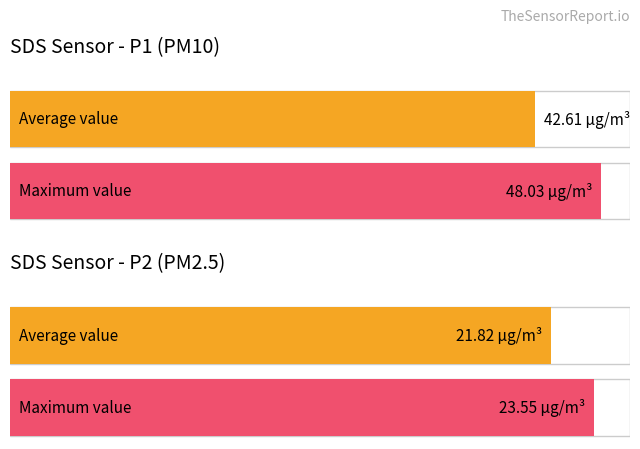

Rank the series by their maximum value, from lowest to highest.

SDS_P2, SDS_P1